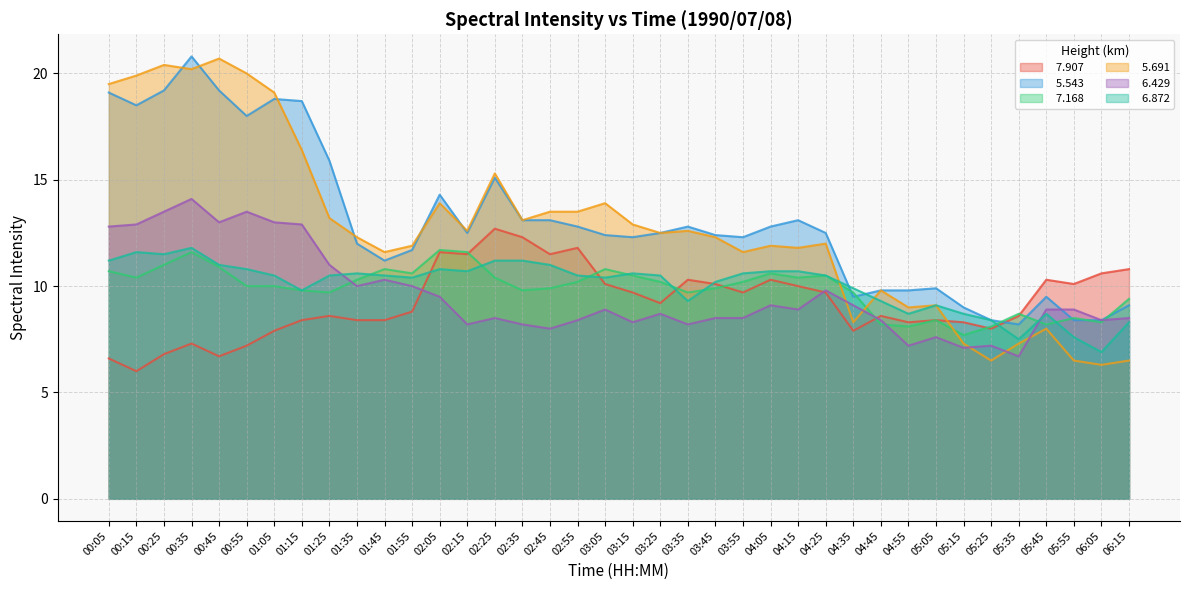

Which series has the largest range (max minus min)?

  5.691